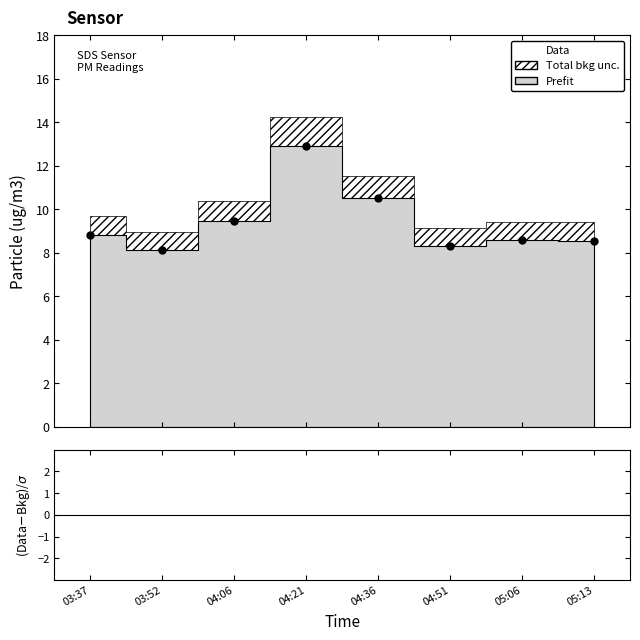

True or false: (Data-Bkg)/σ has a value of 0.0 at 03:52.

True